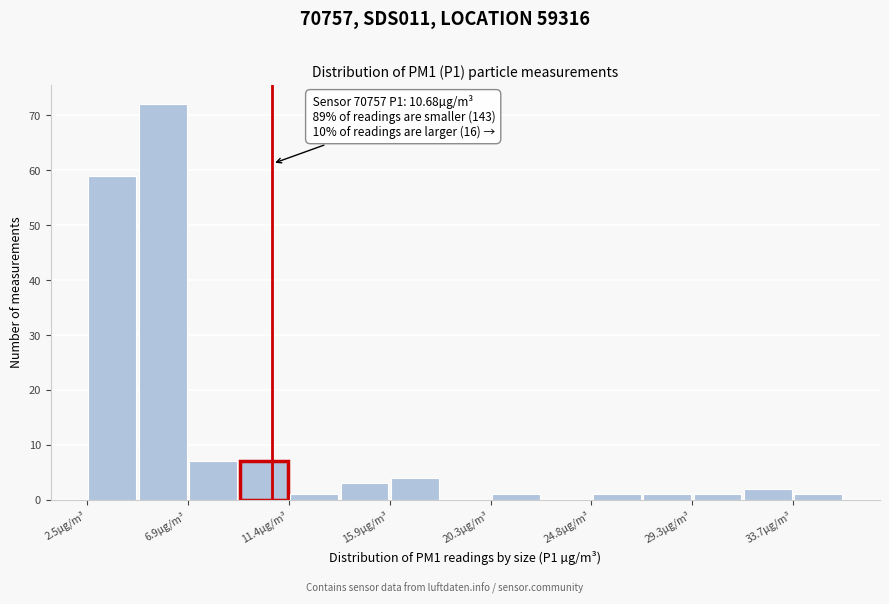

Which range on the x-axis has the tallest bar?

4.5 to 7.0